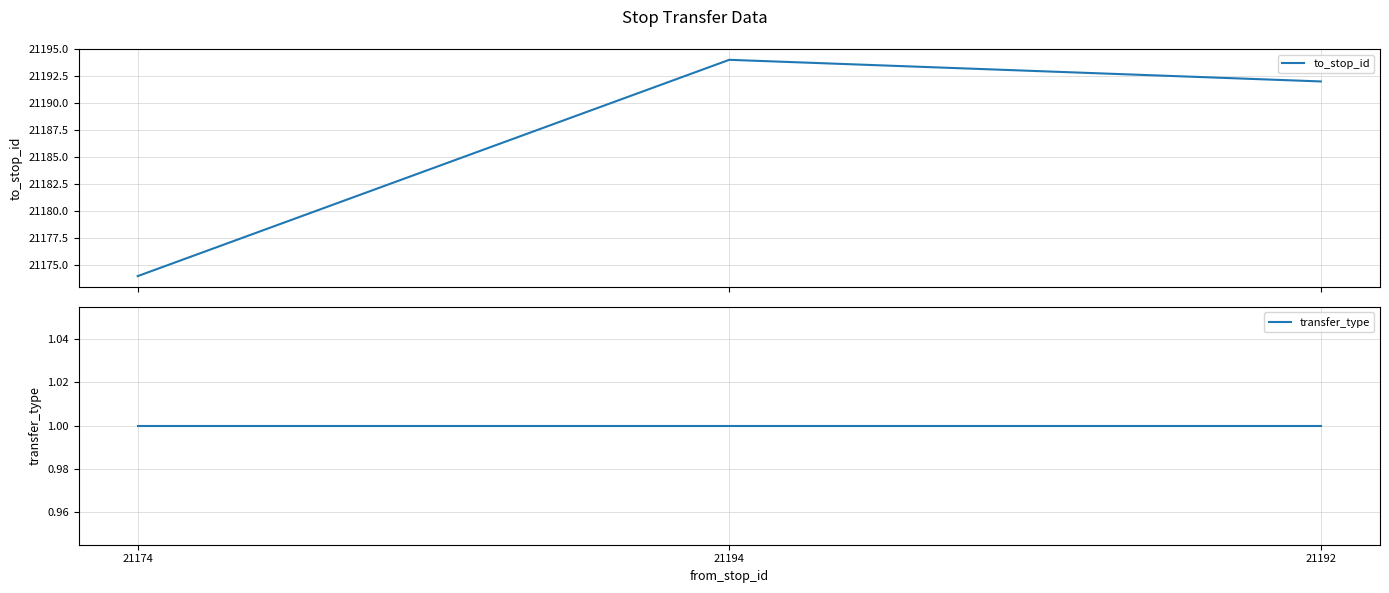

What are all the series names shown in the legend?

to_stop_id, transfer_type